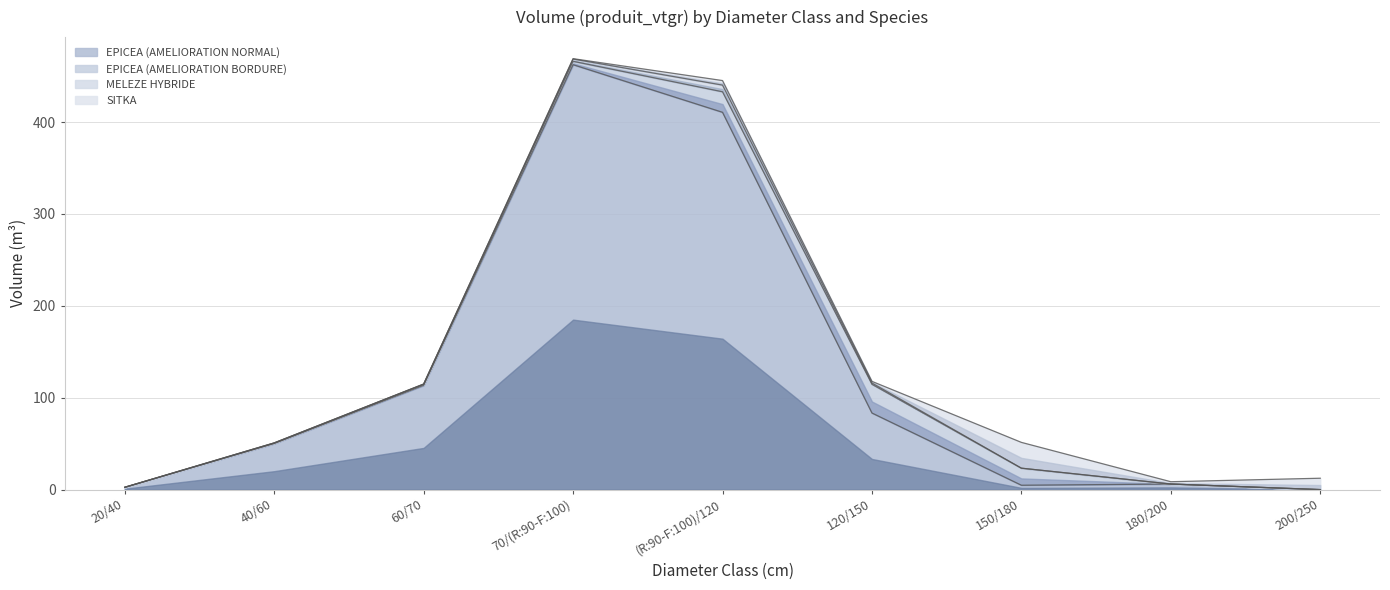

Does the chart have visible grid lines?

Yes